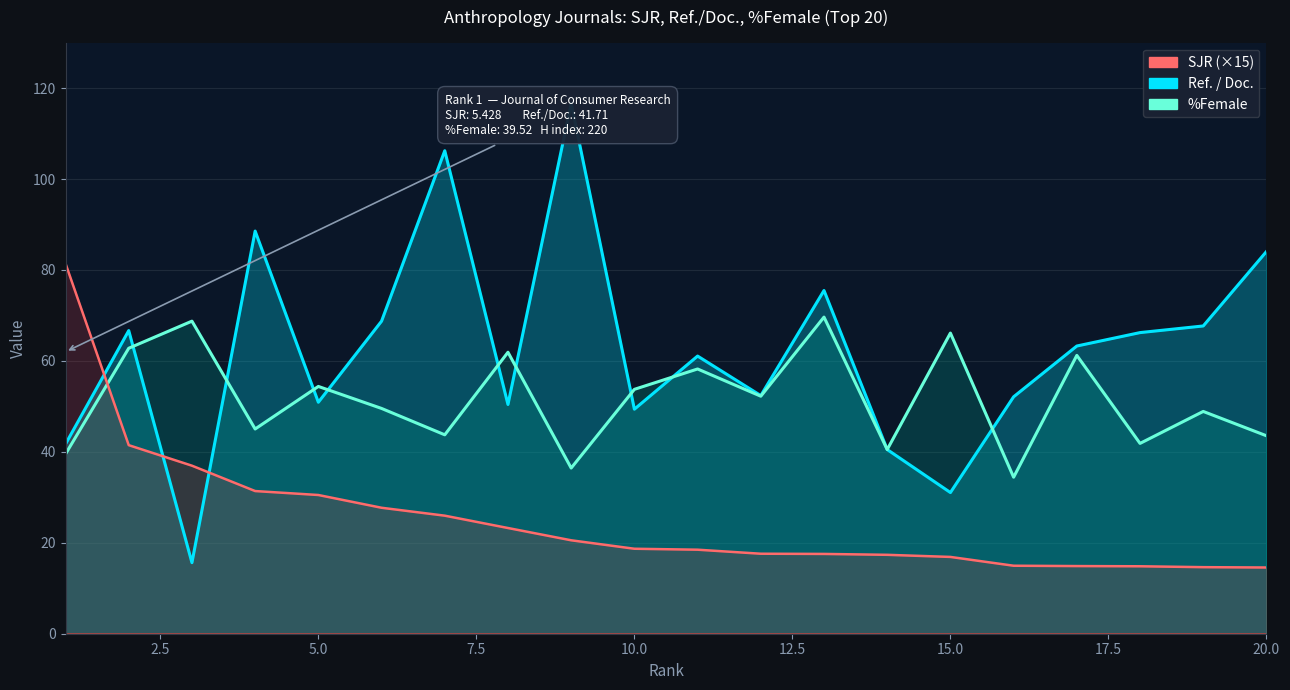

Which series has the largest total across all categories?

Ref. / Doc.